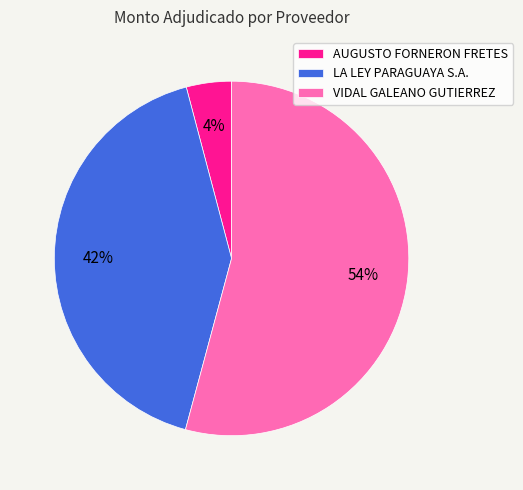

Which has a higher value, AUGUSTO FORNERON FRETES or VIDAL GALEANO GUTIERREZ?

VIDAL GALEANO GUTIERREZ